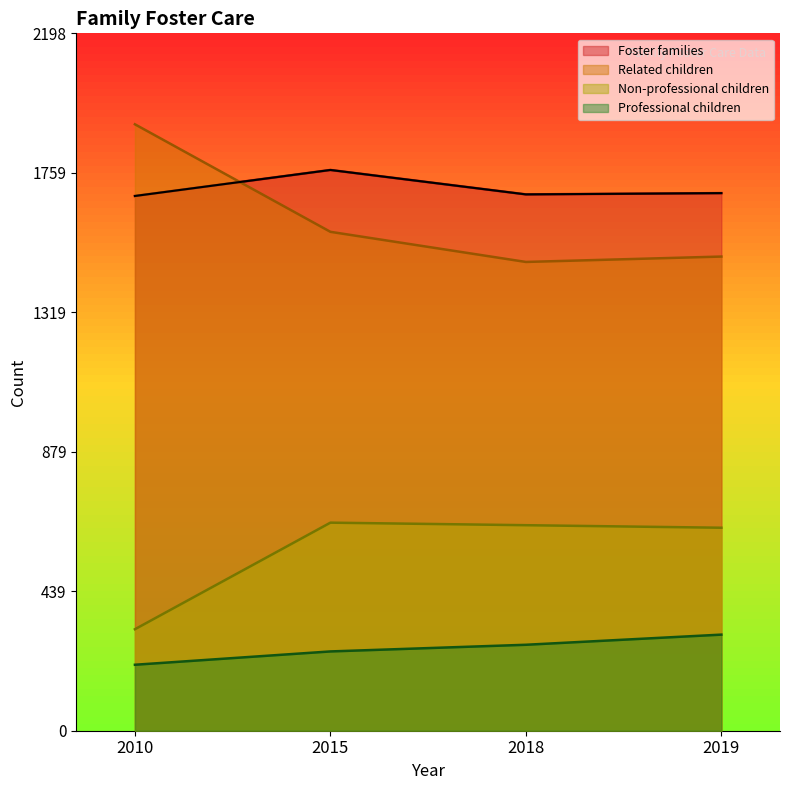

What is the sum of the Professional children values at 2018 and 2010?

479